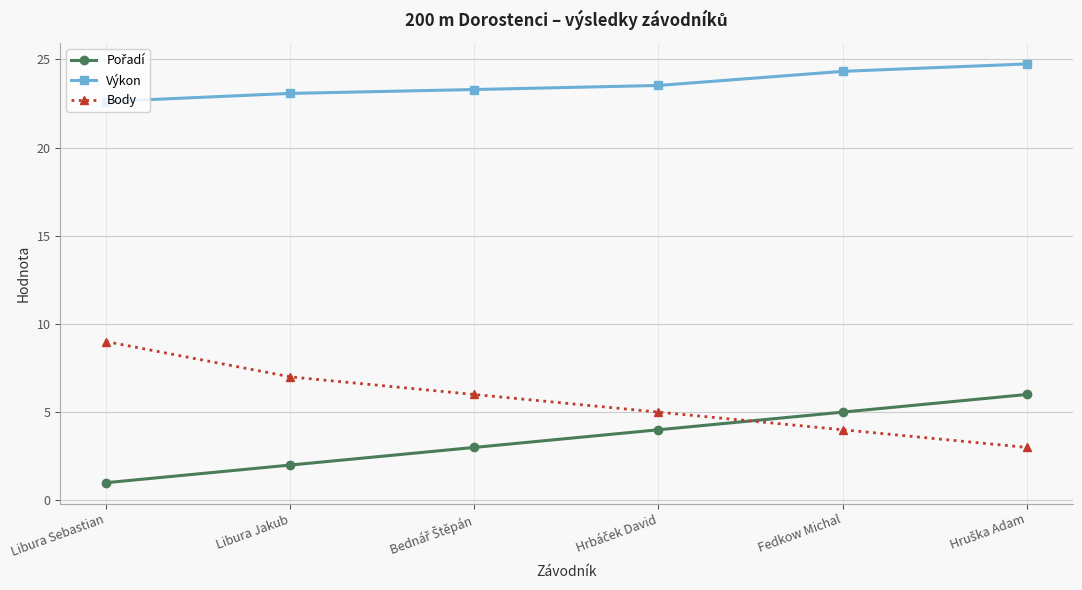

Which series has the largest total across all categories?

Výkon